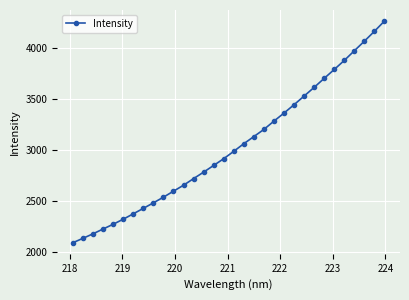

What is the average value?

3034.2